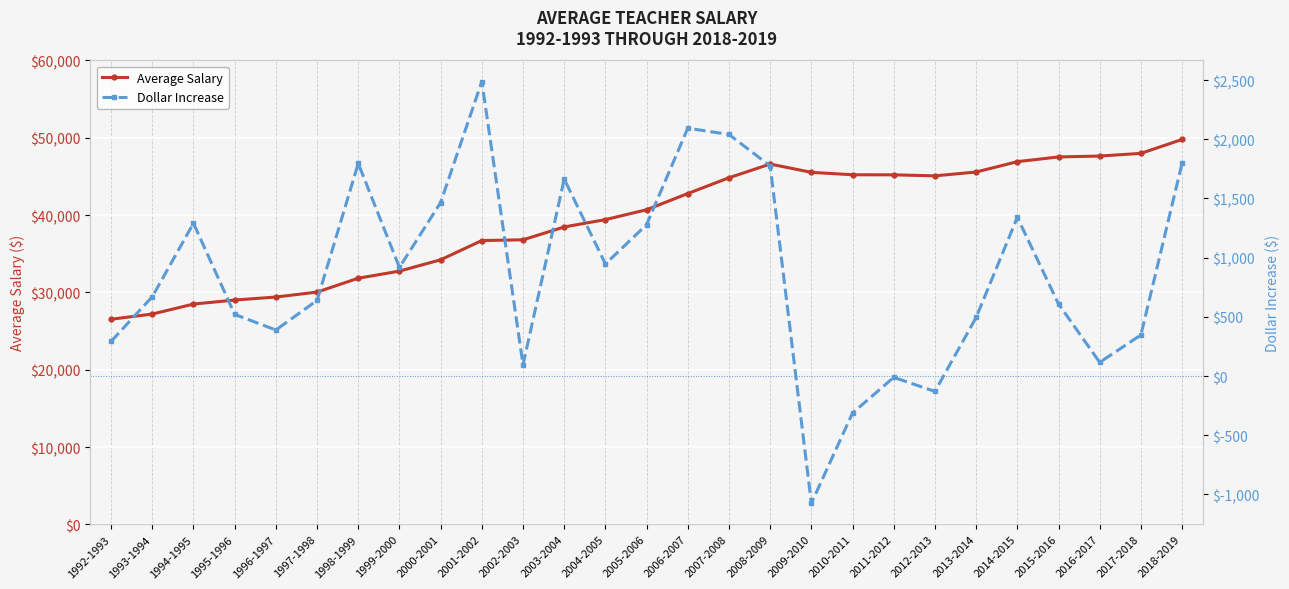

How many lines are shown in the chart?

2